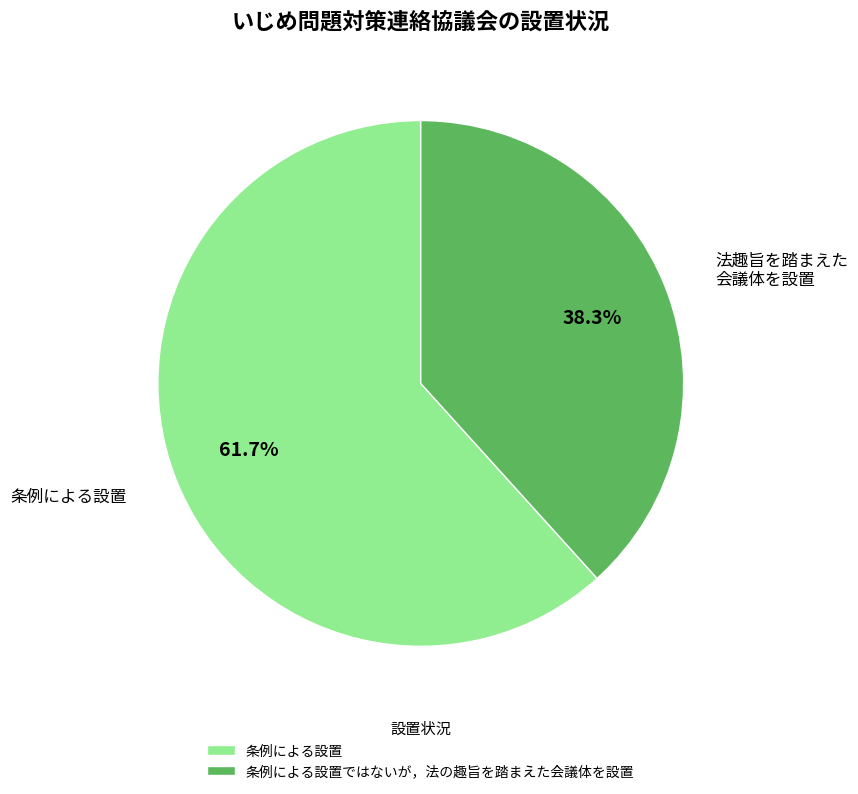

Which has a higher value, 条例による設置ではないが，法の趣旨を踏まえた会議体を設置 or 条例による設置?

条例による設置